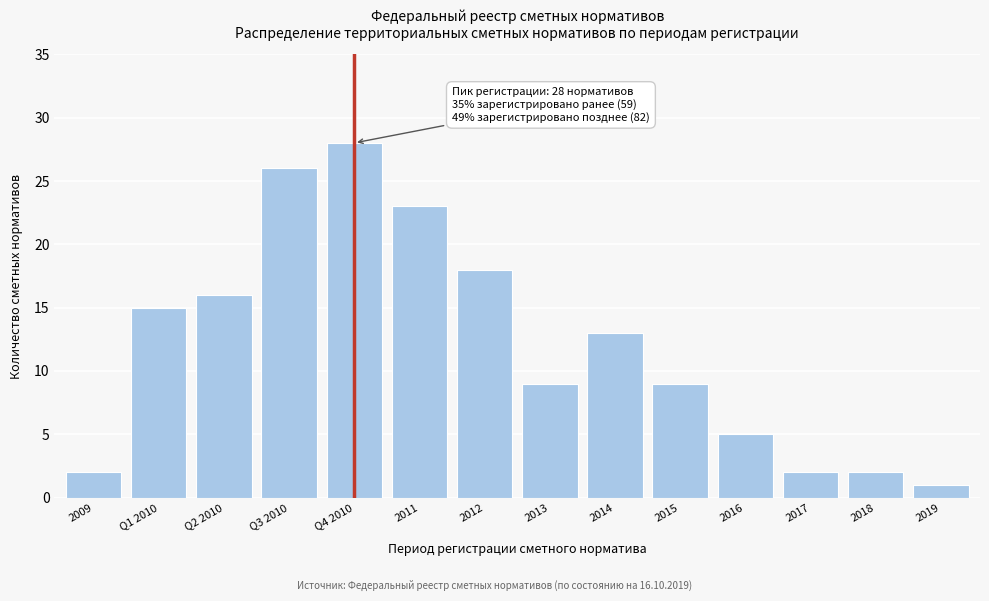

Reading right to left, transcribe all the data shown in this chart.

1	2	2	5	9	13	9	18	23	28	26	16	15	2